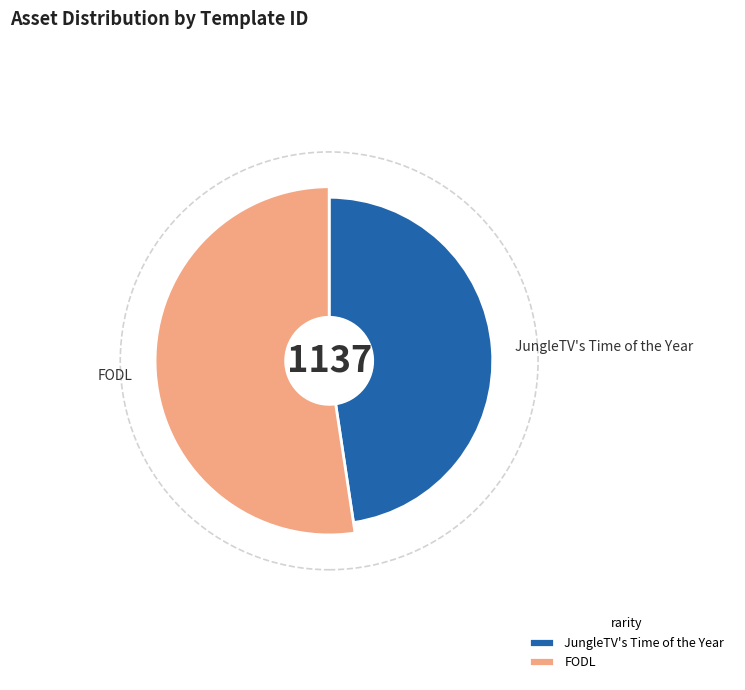

How many segments does this pie chart have?

2